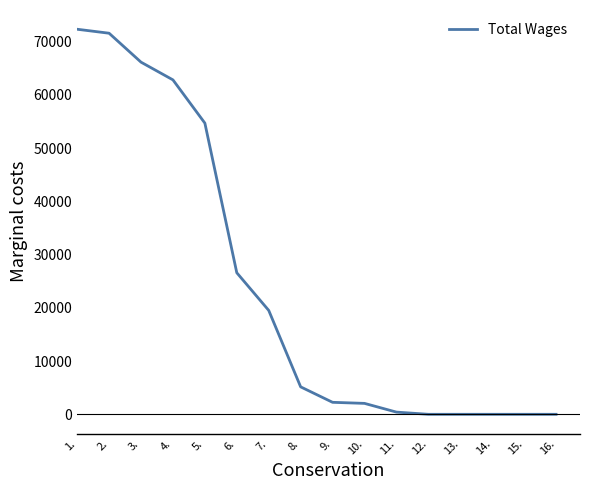

Is it true that the value at 16. is 0?

True